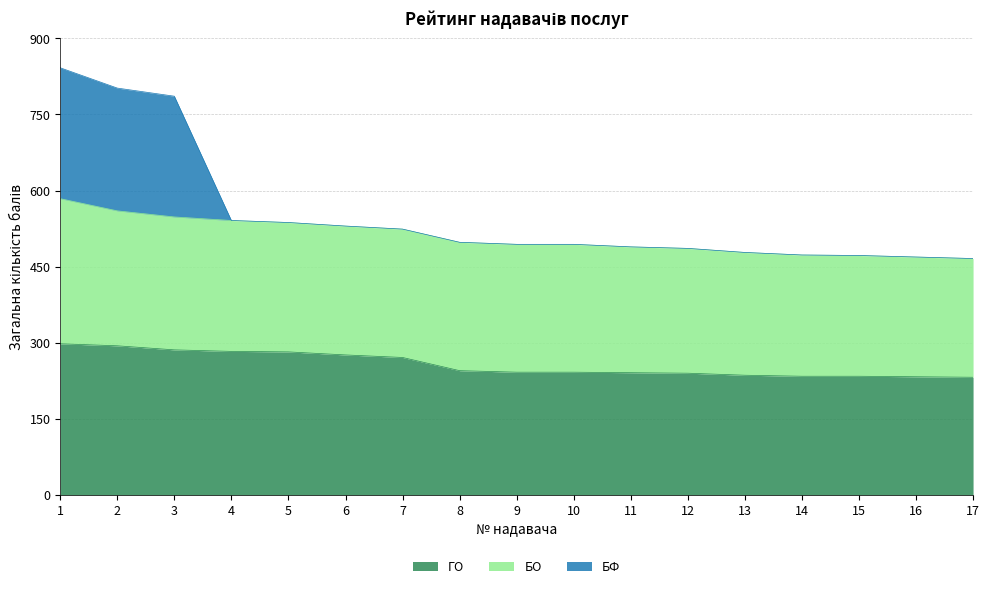

What is the total value across all series at 12?

486